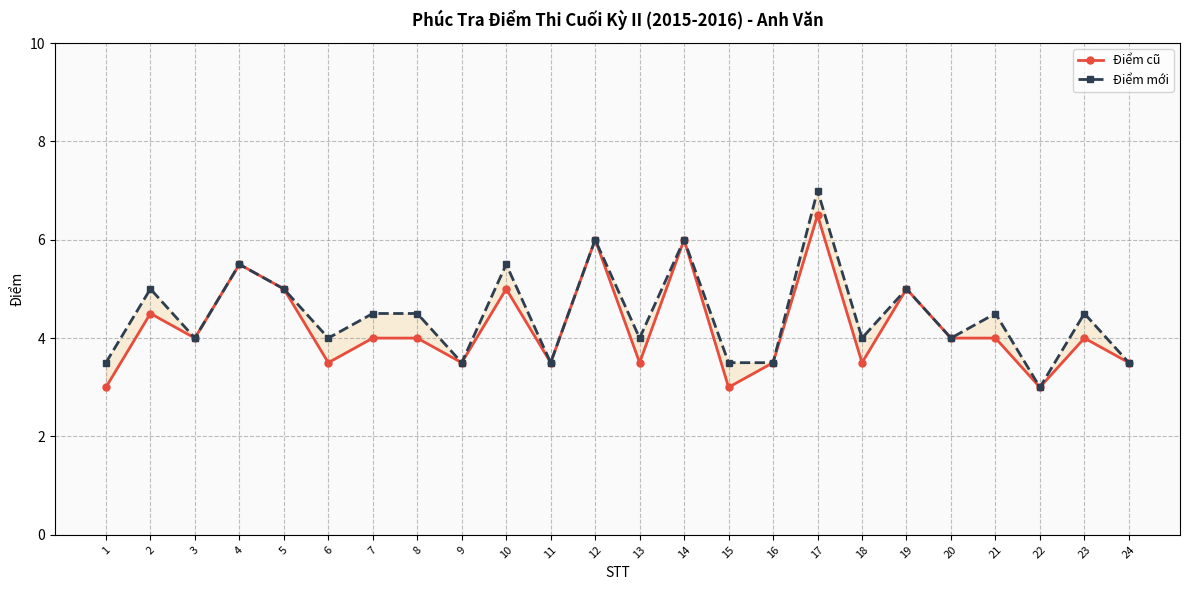

True or false: Điểm cũ has more than 1 interior local peaks.

True